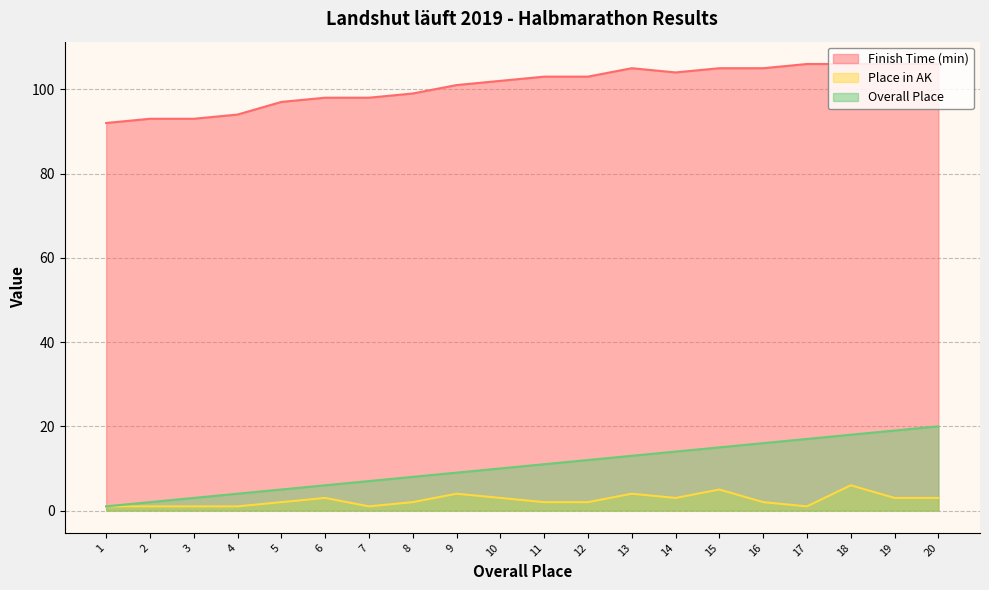

What are all the series names shown in the legend?

Finish Time (min), Place in AK, Overall Place